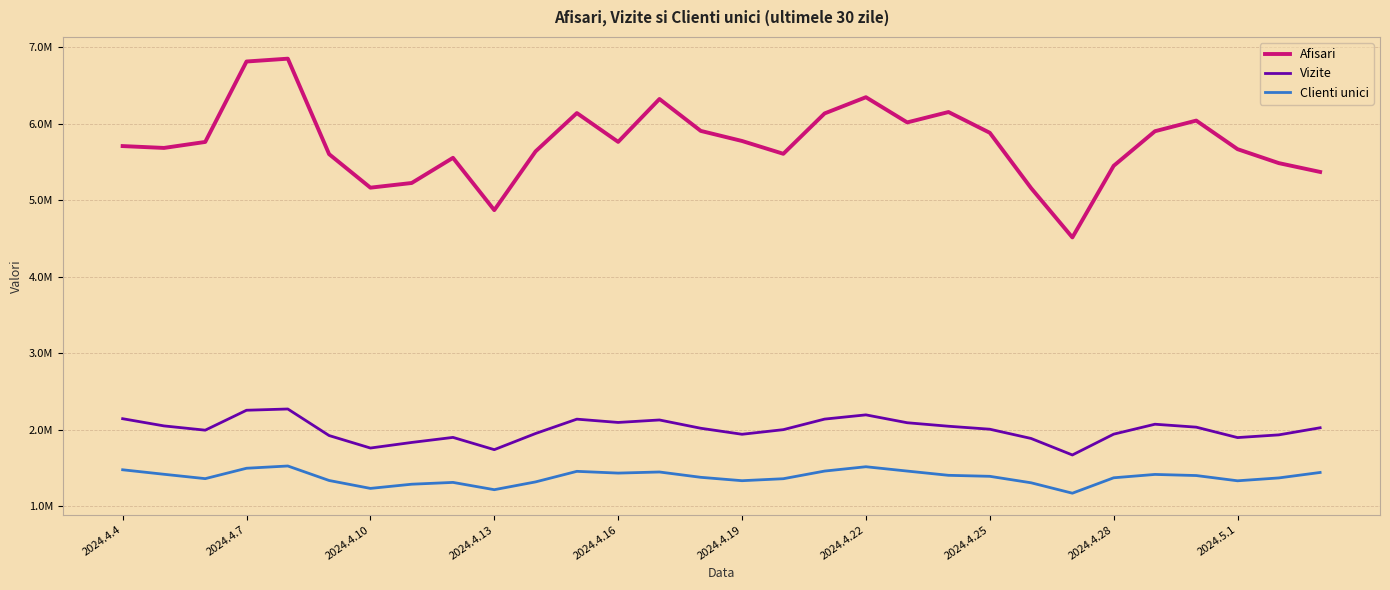

Does the chart have visible grid lines?

Yes